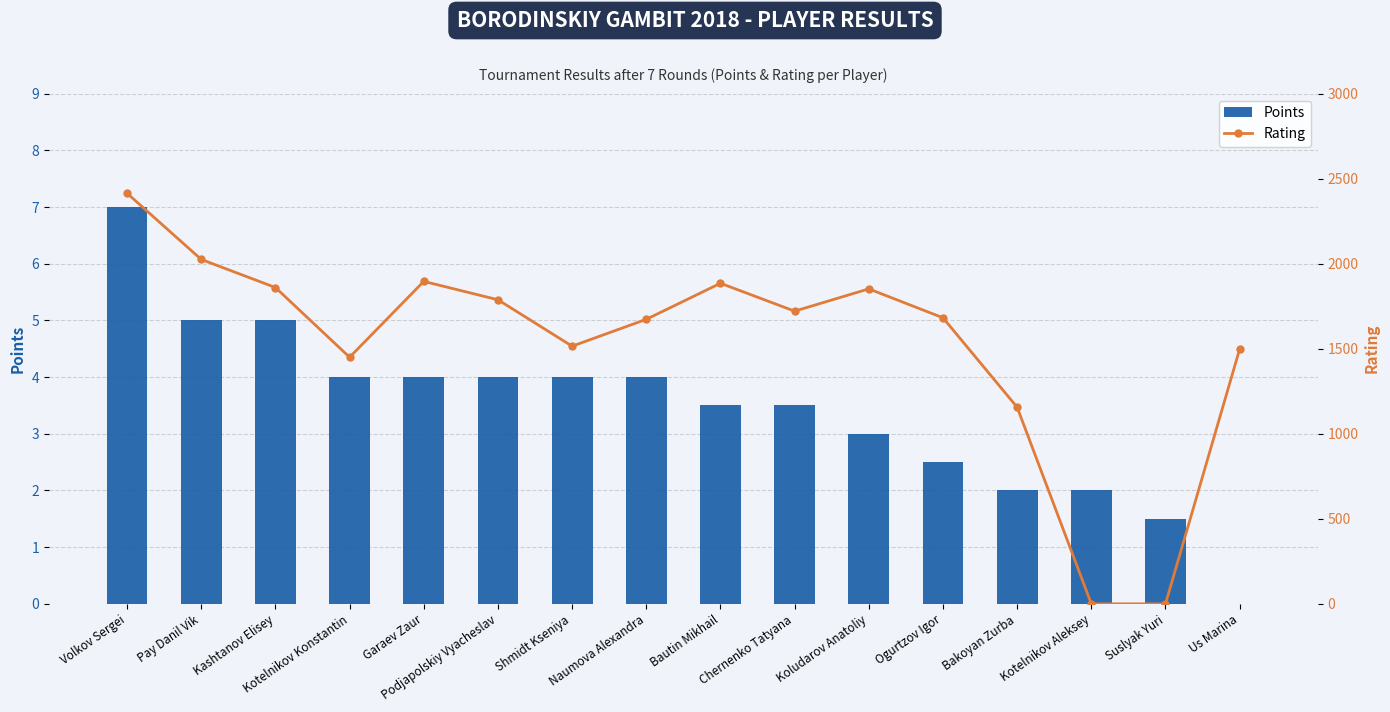

Between Kotelnikov Aleksey and Suslyak Yuri, which series saw the biggest shift?

Points